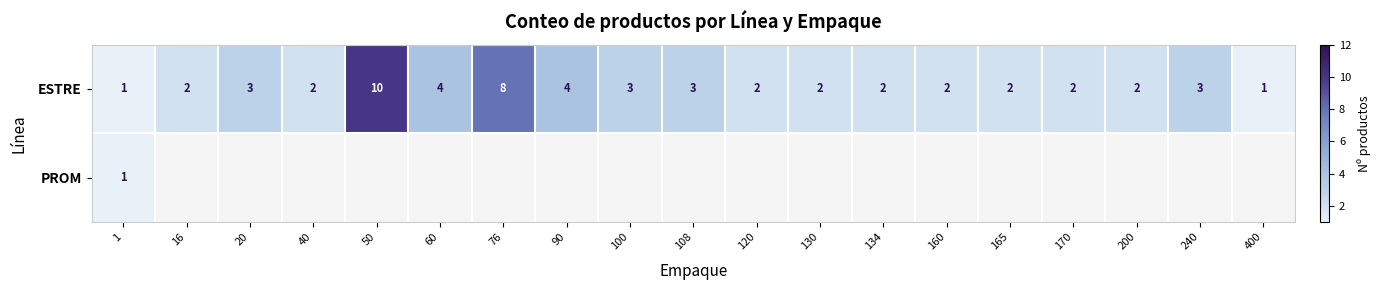

The ESTRE series shows 2 at 160. True or false?

True